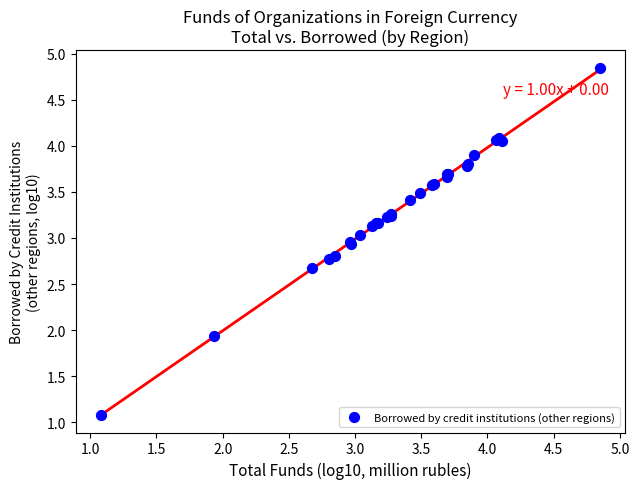

What Y value in the scatter plot is closest to 2?

1.9